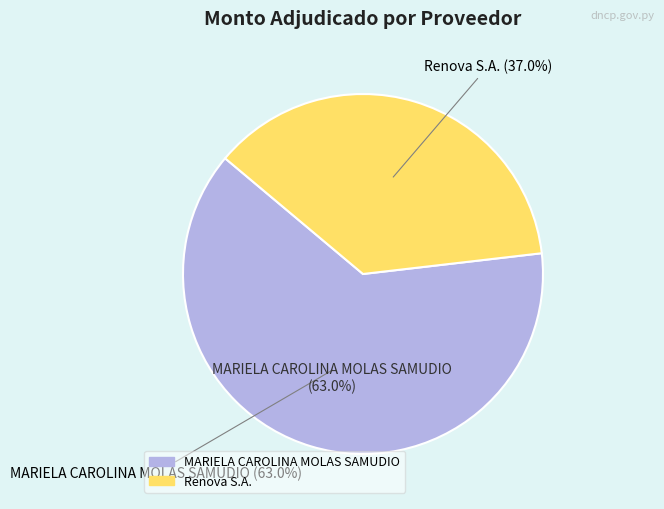

To the nearest percent, what is the average slice percentage?

50%